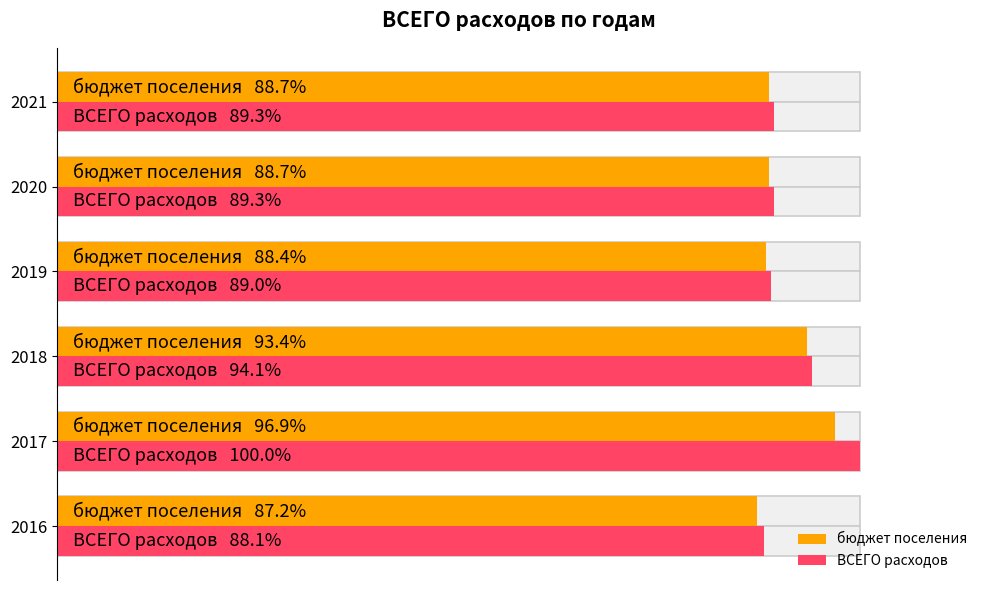

Reading left to right, what are all the values shown in this chart?

бюджет поселения: 0.9	1.0	0.9	0.9	0.9	0.9
ВСЕГО расходов: 0.9	1.0	0.9	0.9	0.9	0.9